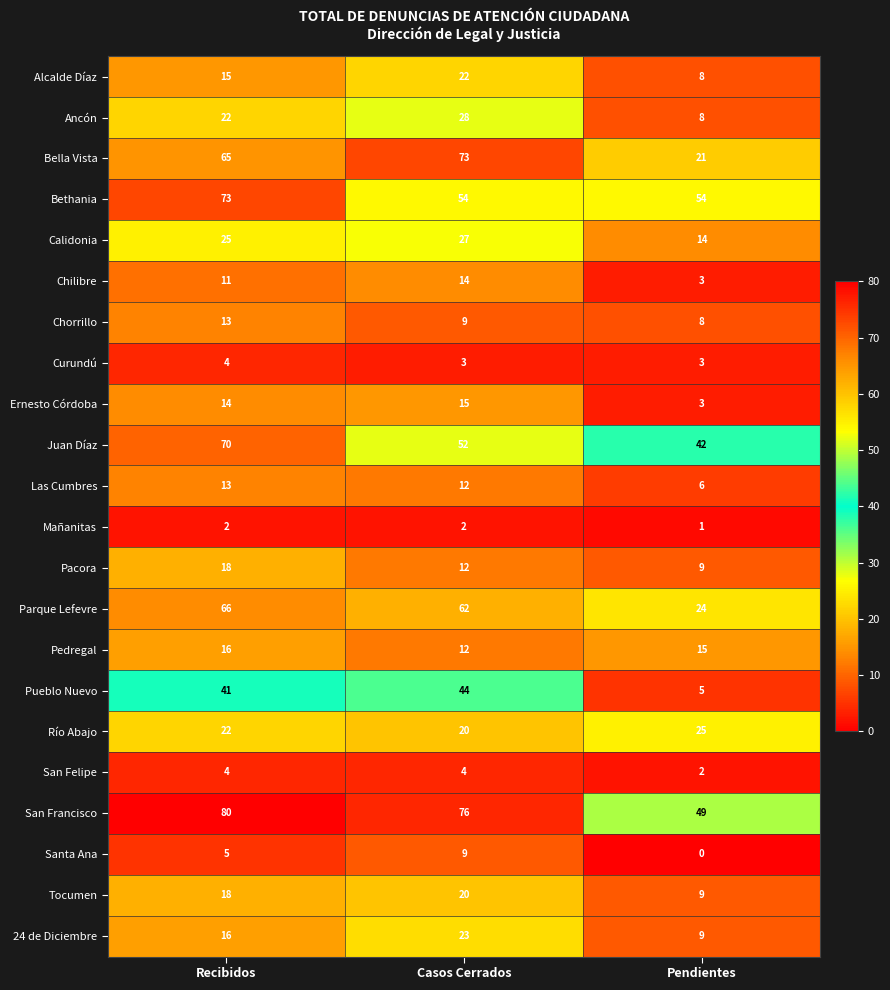

Which label corresponds to the smallest value in the chart?

Pendientes